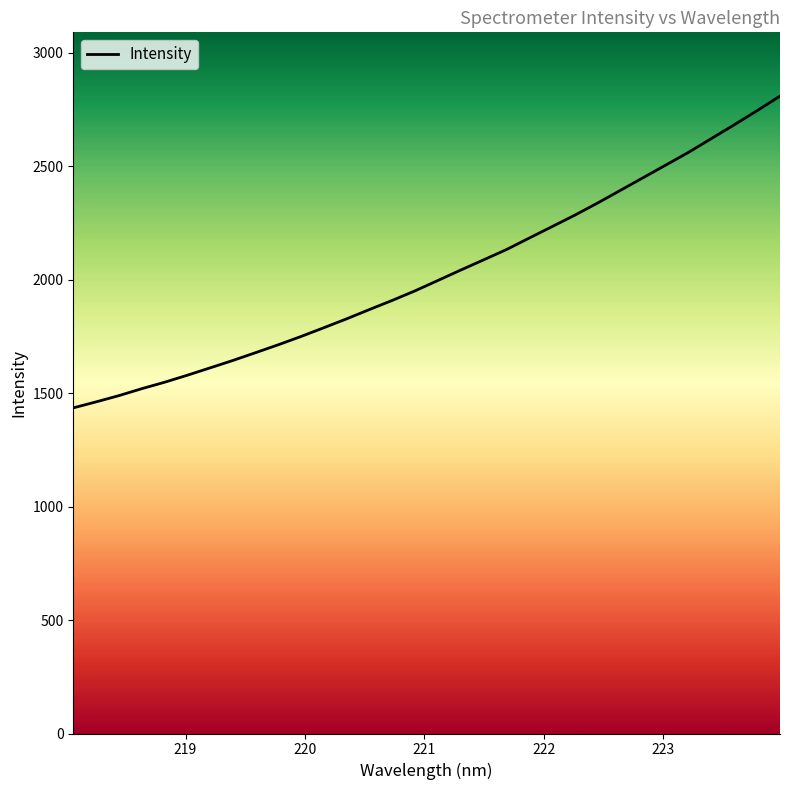

What is the minimum value shown in the chart?

1434.7